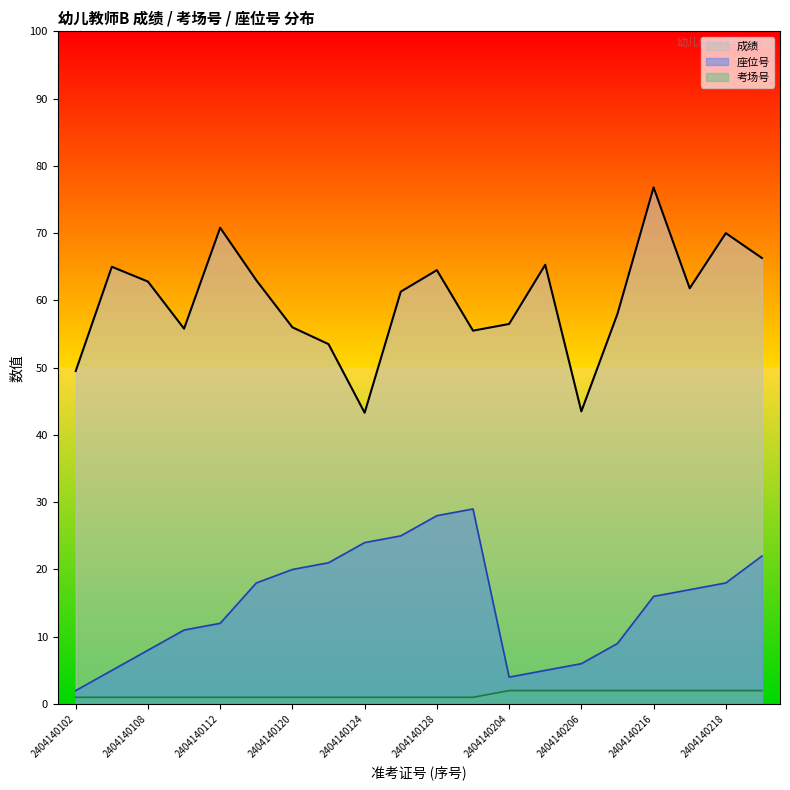

What is the total value across all series at 2404140222?

90.3